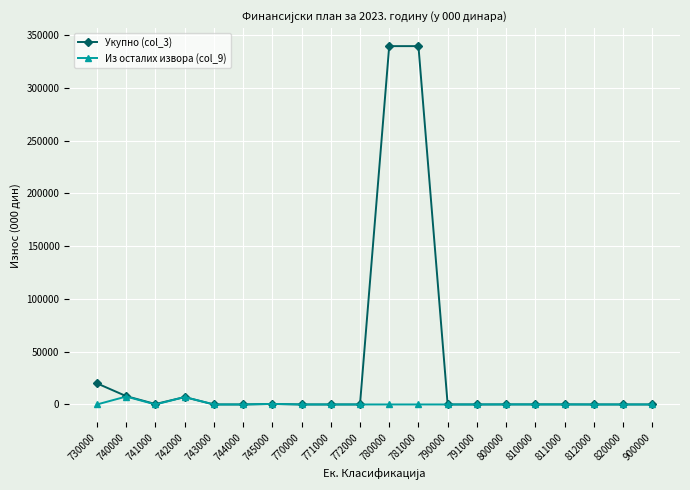

Which series has the largest total across all categories?

Укупно (col_3)